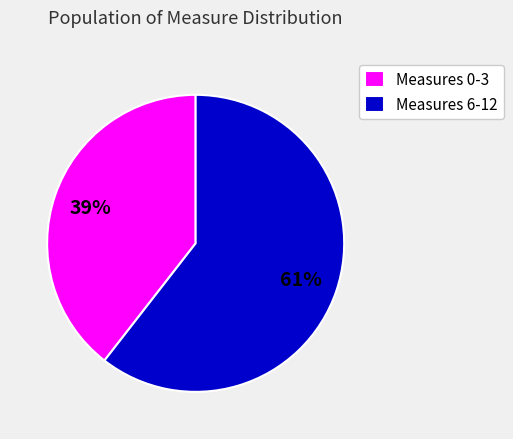

To the nearest percent, what is the combined percentage of Measures 6-12 and Measures 0-3?

100%